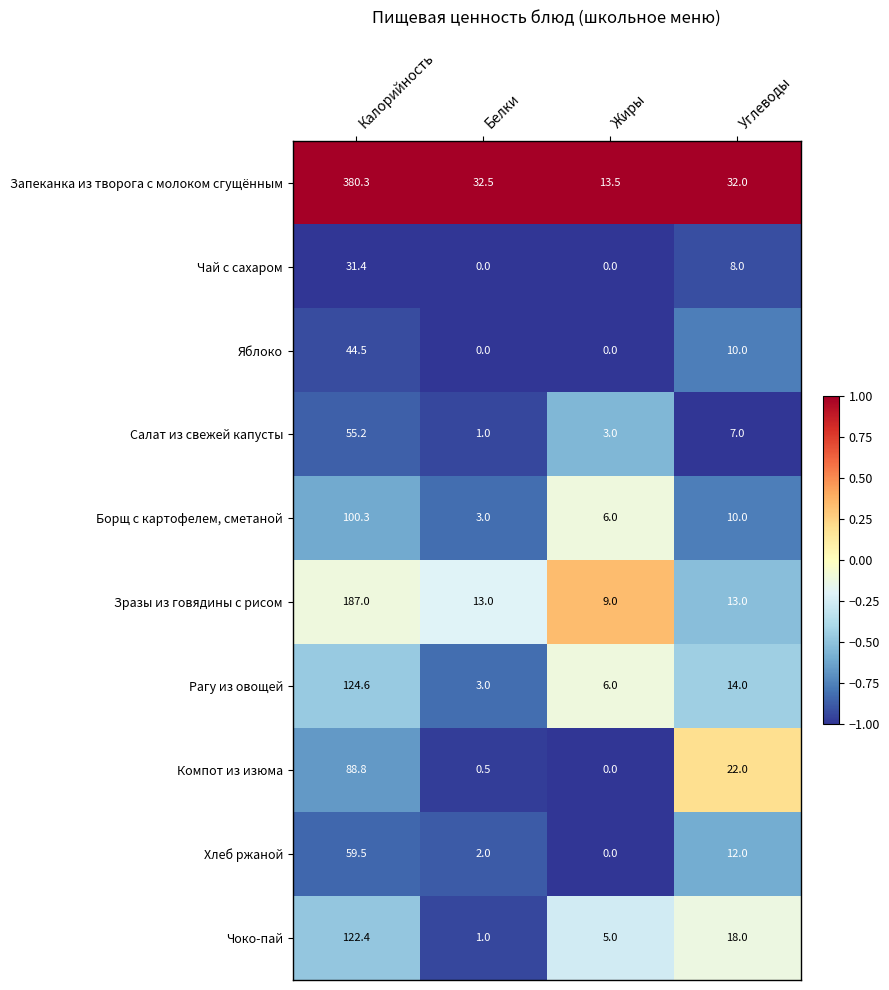

What is the highest value of the Борщ с картофелем, сметаной series?

100.3